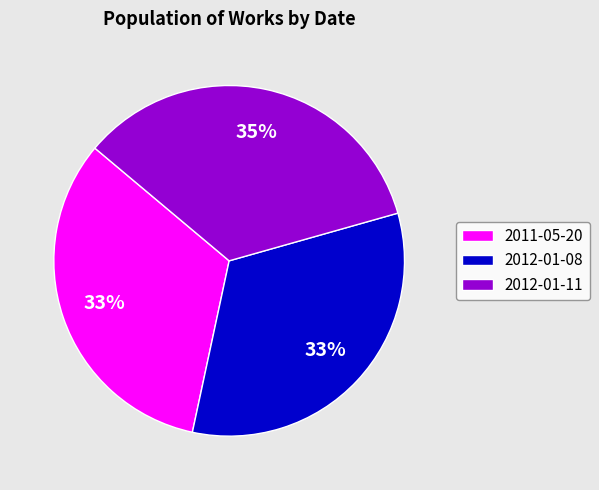

Do 2012-01-11 and 2011-05-20 together represent more than half of the pie?

Yes